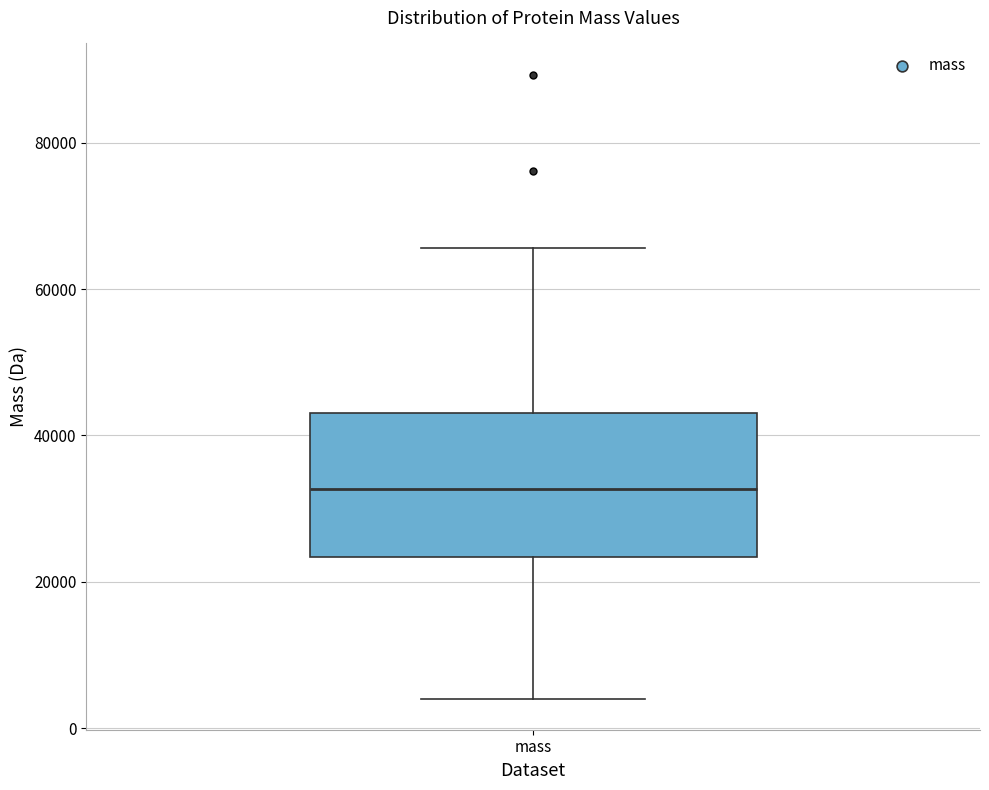

Transcribe this box plot: give where the median line is, the range the box spans, and where the two whiskers end, as read against the y-axis. The values are not printed on the chart, so give them approximately, as read against the axis.

median 32000, box 24000 to 44000, whiskers 4000 to 66000